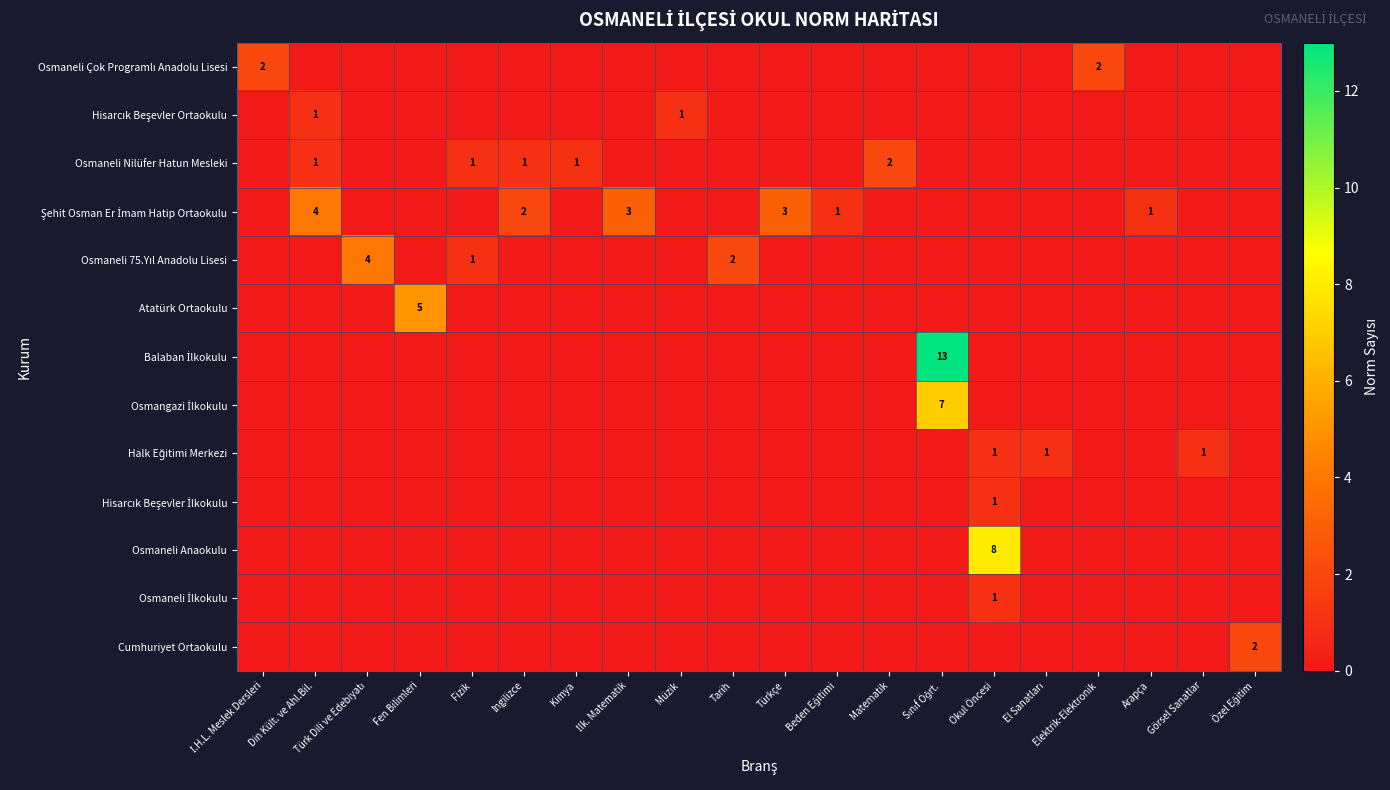

Between Kimya and Beden Eğitimi, which series saw the biggest shift?

Osmaneli Nilüfer Hatun Mesleki